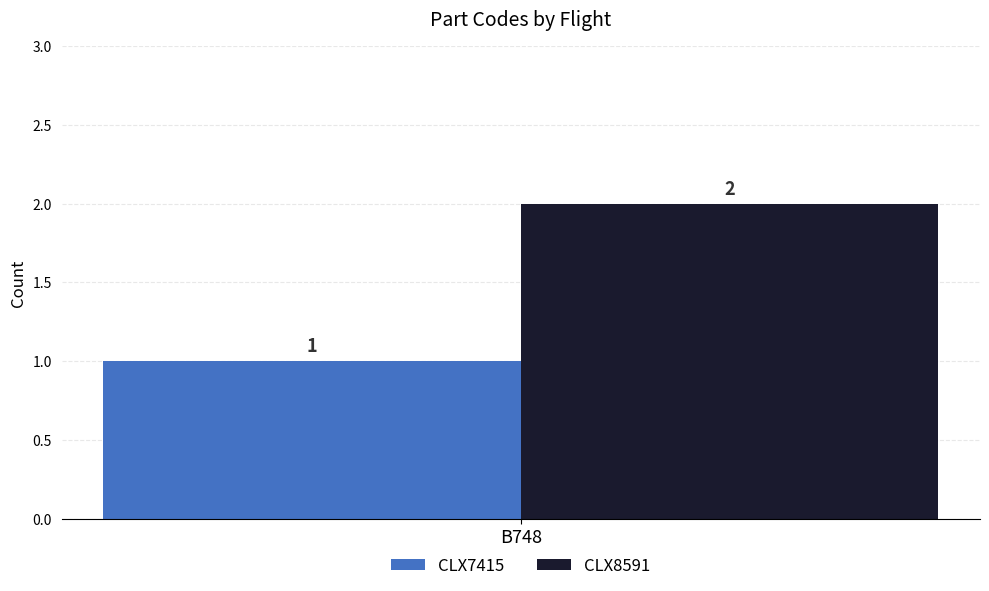

Reading left to right, what are all the values shown in this chart?

CLX7415: 1
CLX8591: 2